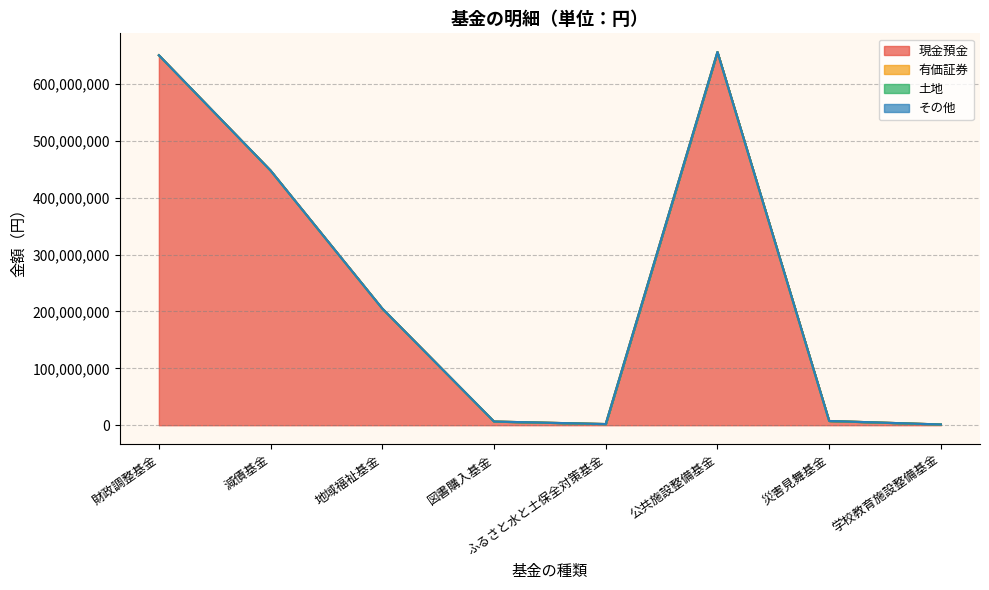

Is the value of 有価証券 at 学校教育施設整備基金 greater than the value of 土地 at 減債基金?

No